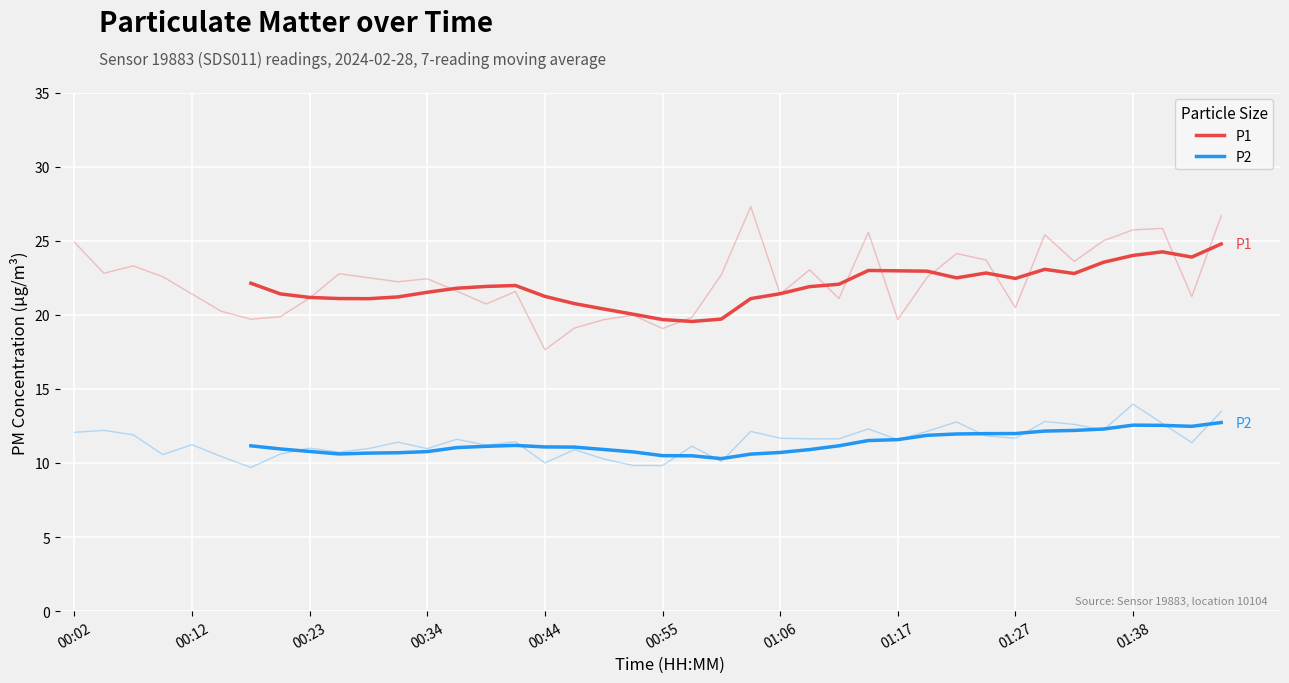

True or false: P1 and P2 cross at least once.

False